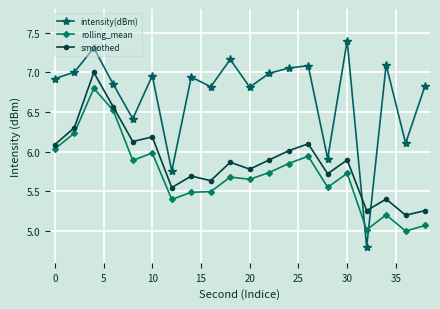

How many times do smoothed and intensity(dBm) cross each other?

2